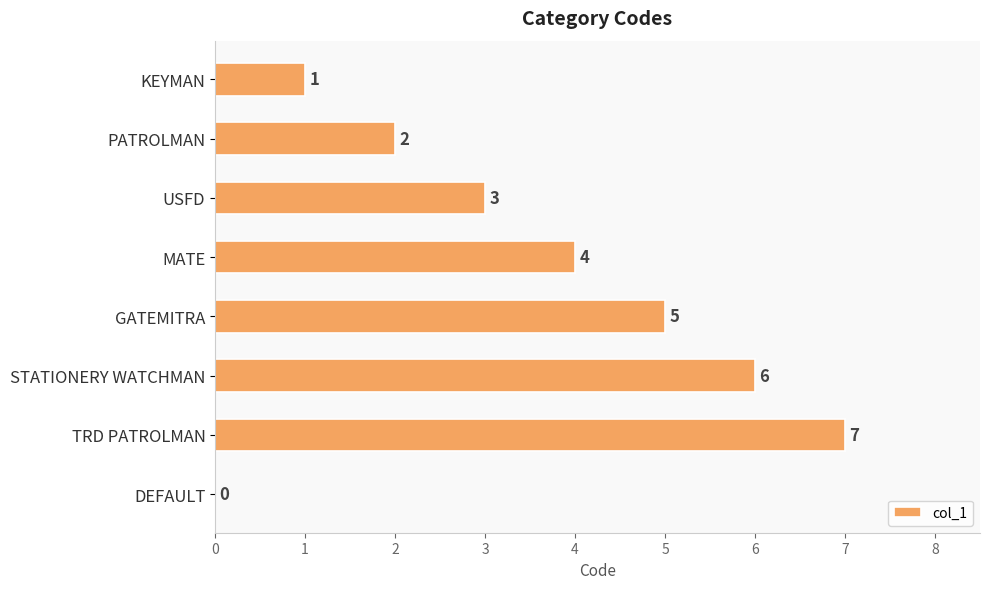

What is the sum of all values?

28